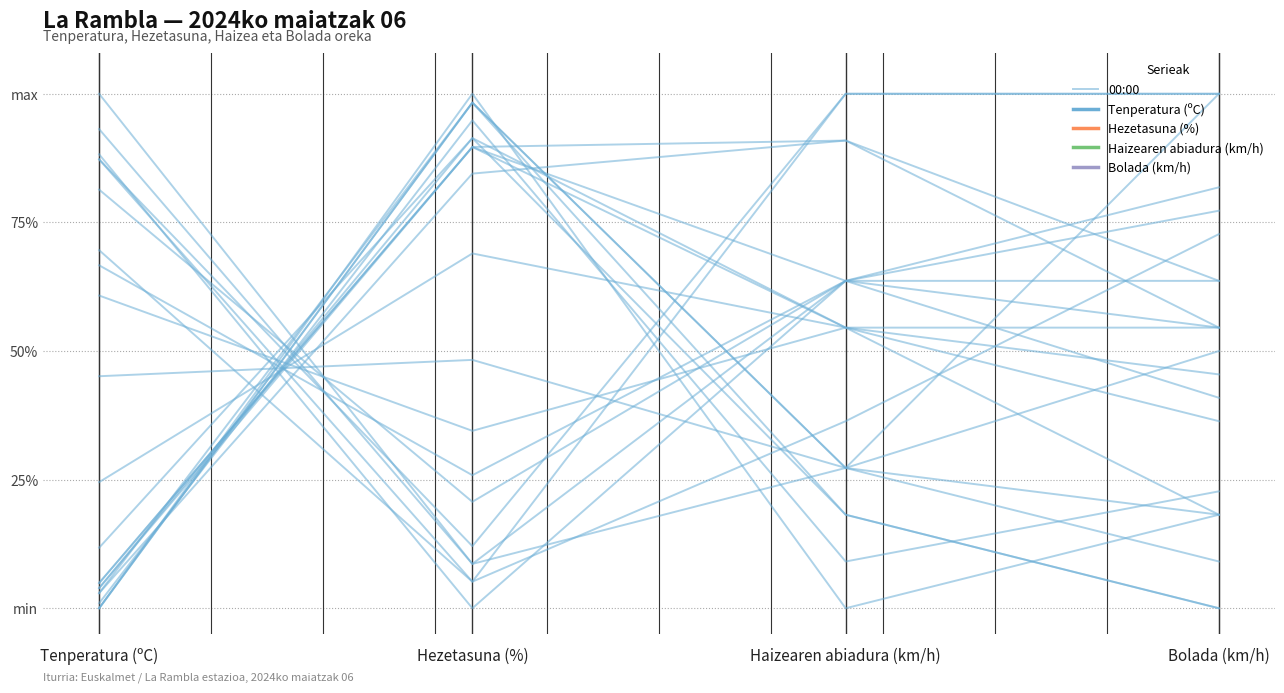

Reading left to right, transcribe all the data shown in this chart.

Tenperatura (ºC)=2.9	Hezetasuna (%)=84.5	Haizearen abiadura (km/h)=90.9	Bolada (km/h)=54.5